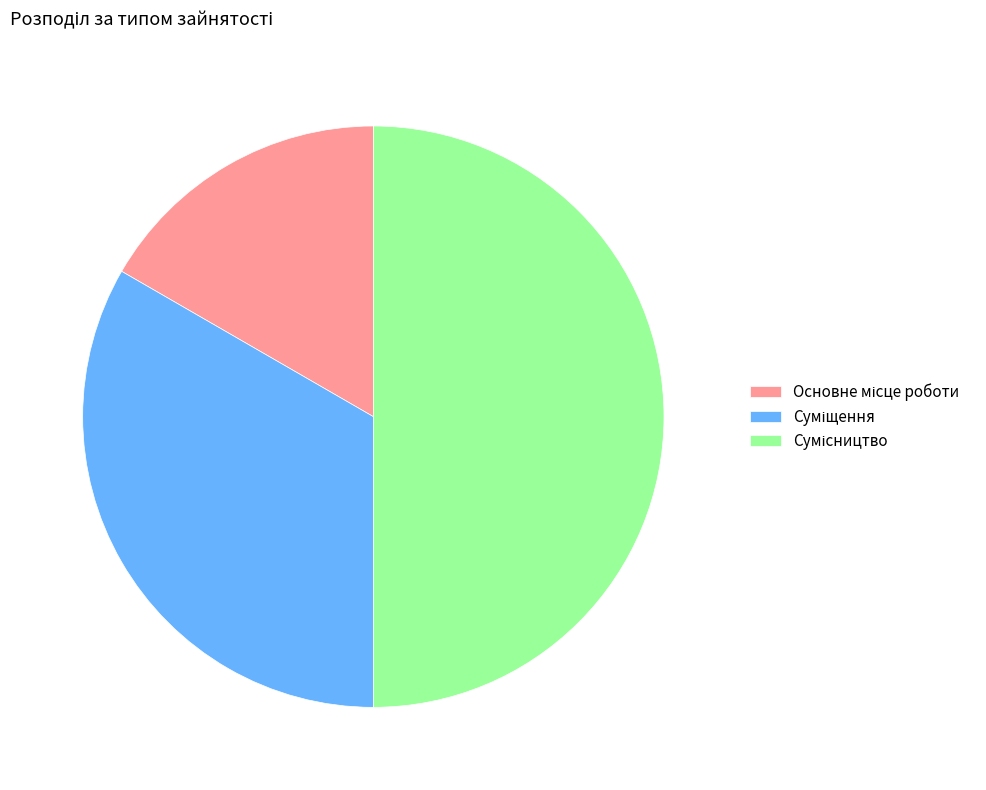

Count the number of slices in the pie.

3